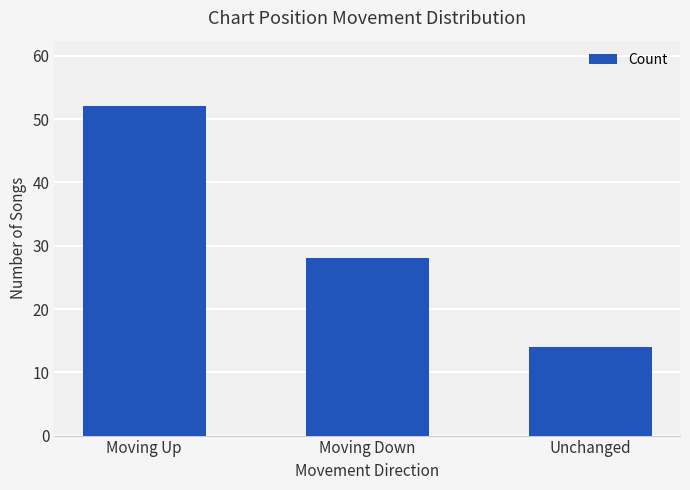

Rank the categories by value from highest to lowest.

Moving Up, Moving Down, Unchanged